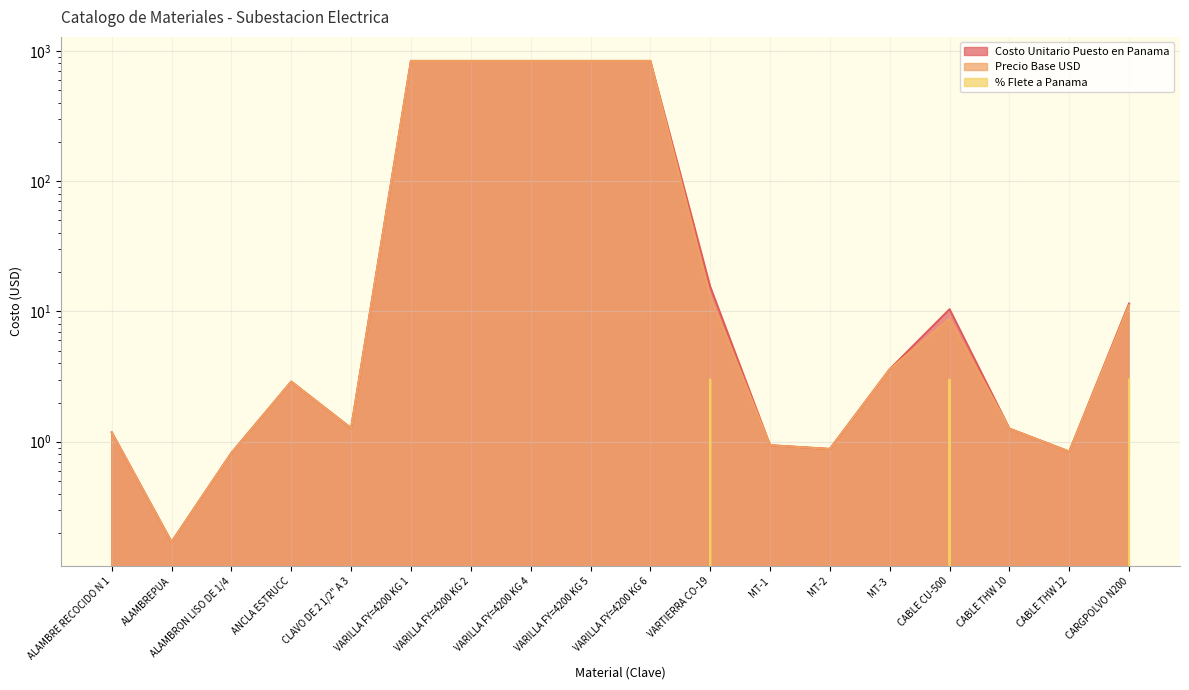

What is the label of the 3rd point from the right?

CABLE THW 10